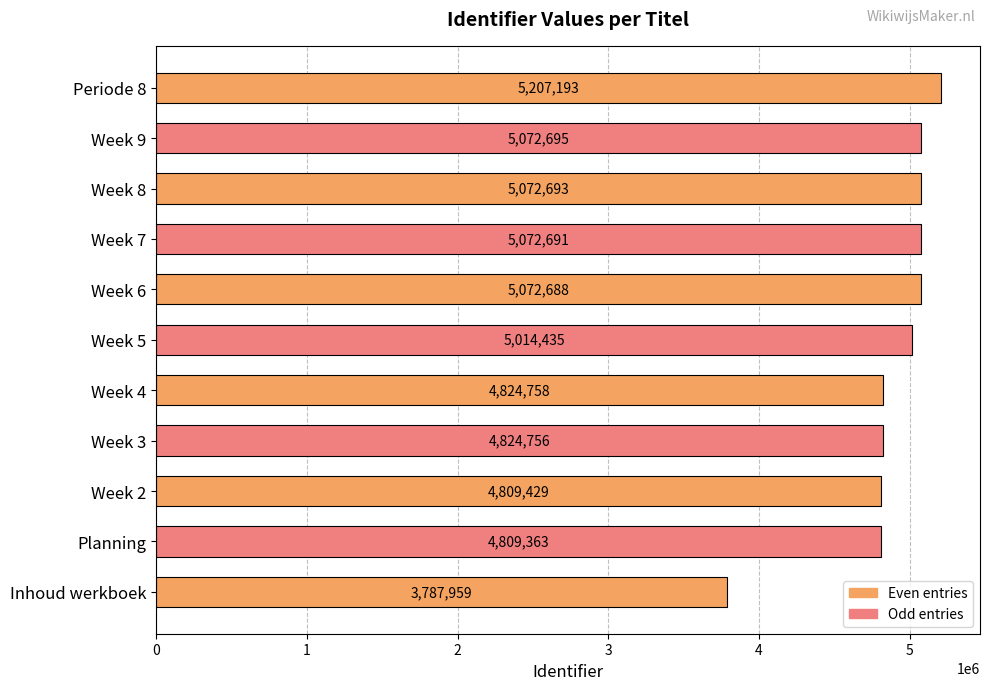

Are the bars grouped side by side (vs. stacked)?

No